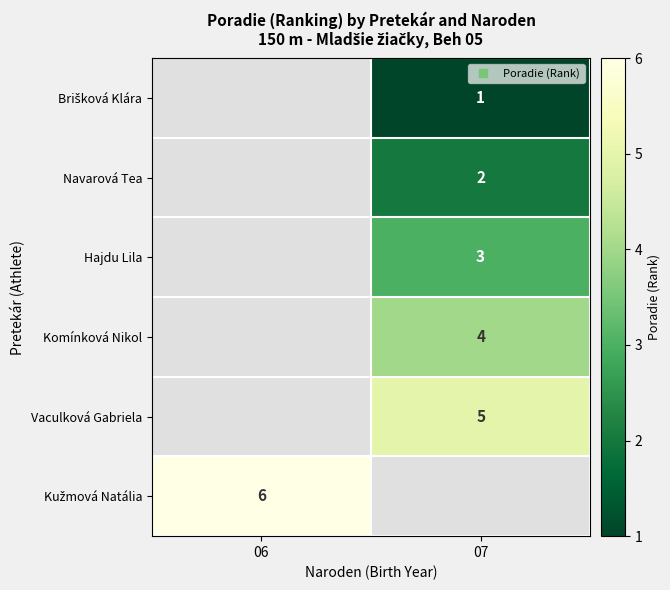

Which label corresponds to the smallest value in the chart?

07